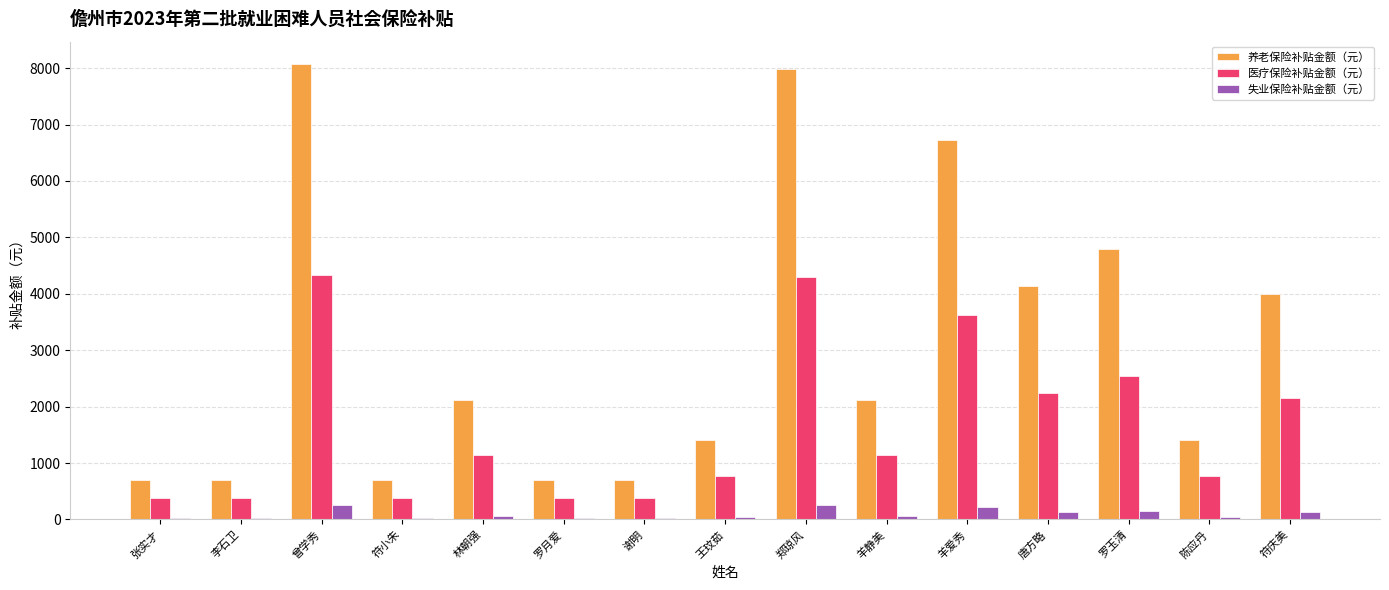

Does the chart contain stacked bars?

No